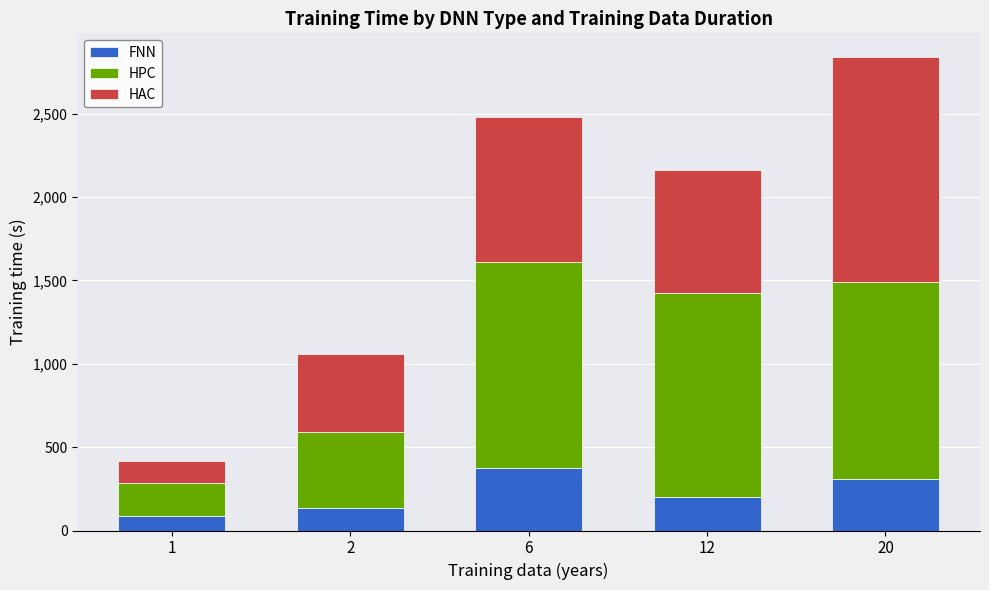

What is the highest value of the FNN series?

376.2